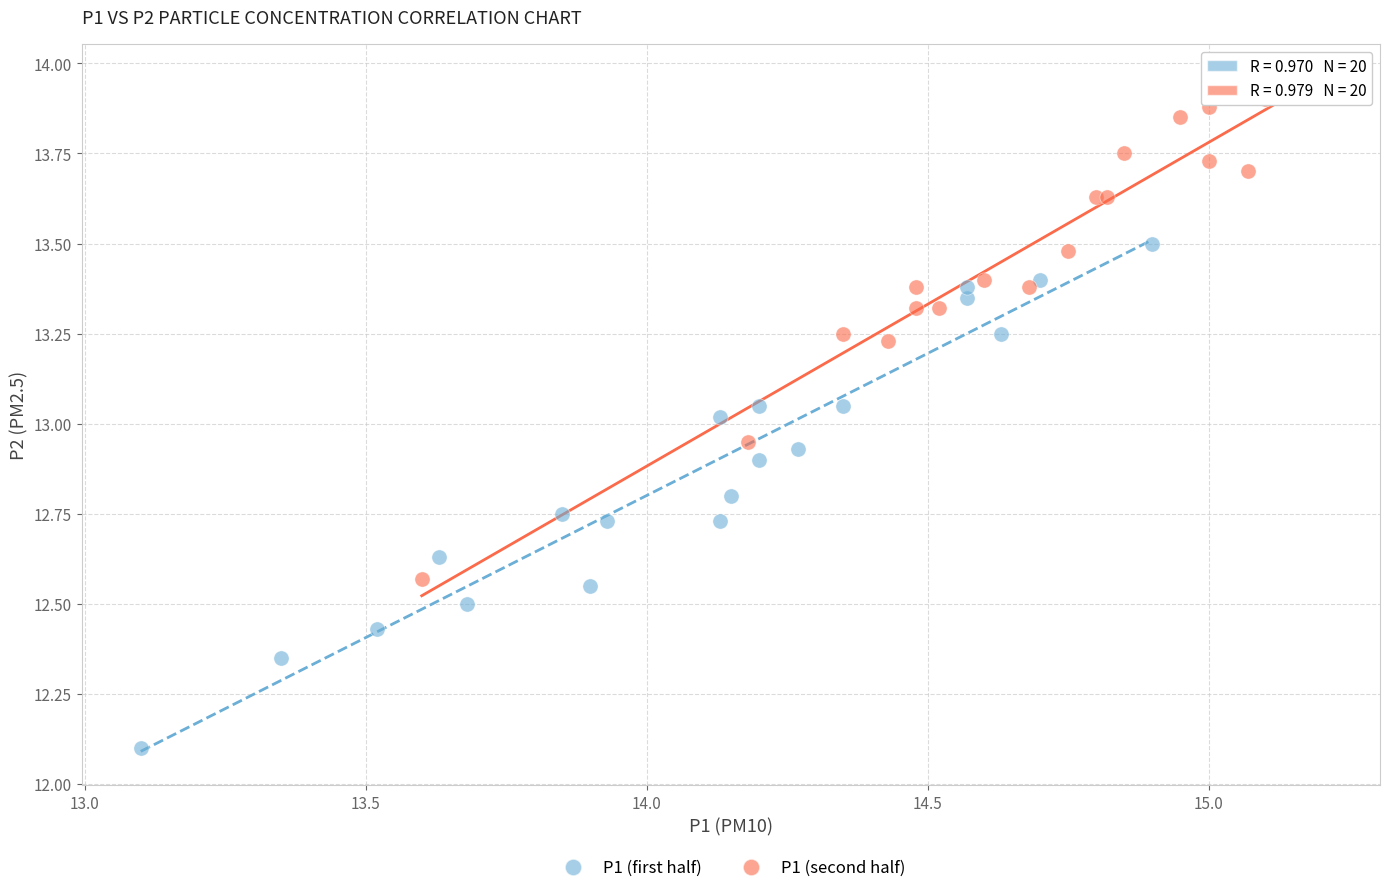

Which series has the widest spread of Y values?

P1 (first half)